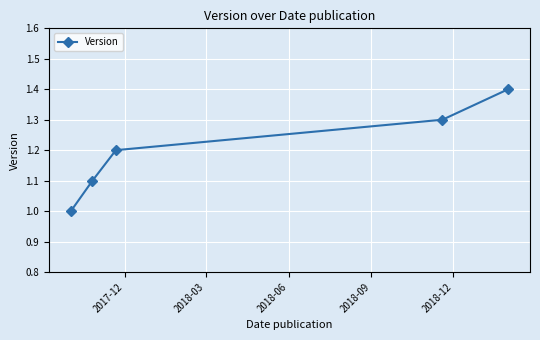

What is the average value?

1.2